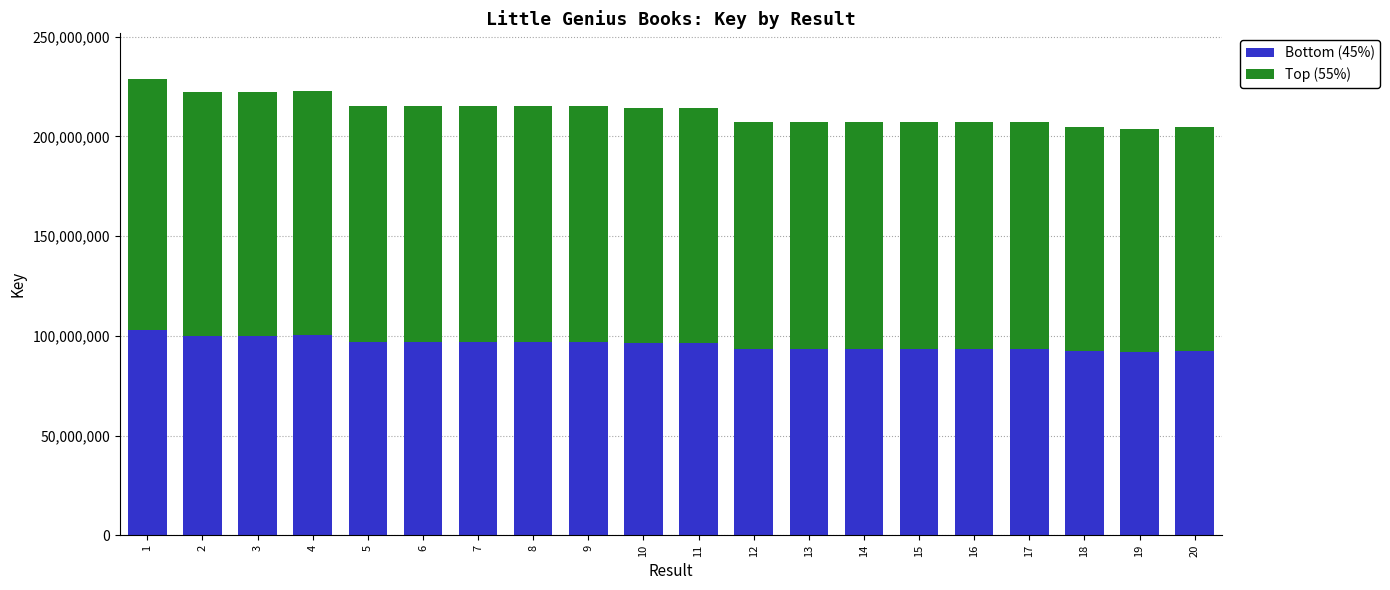

The value of Bottom (45%) at 7 is 96834639. True or false?

True